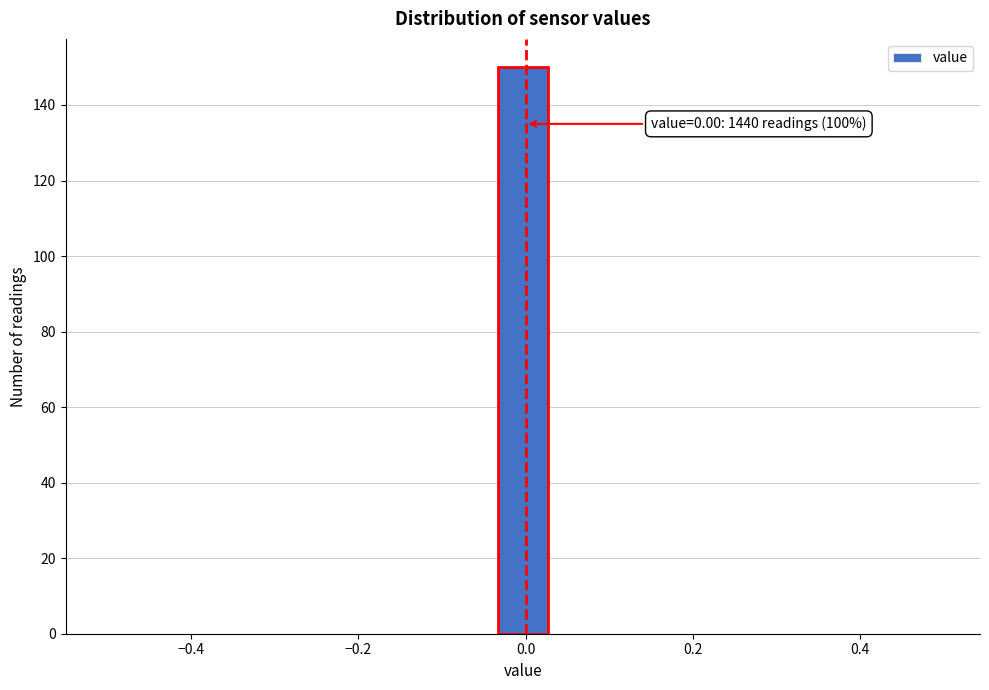

Read against the x-axis, roughly where is the centre of the tallest bar?

0.00